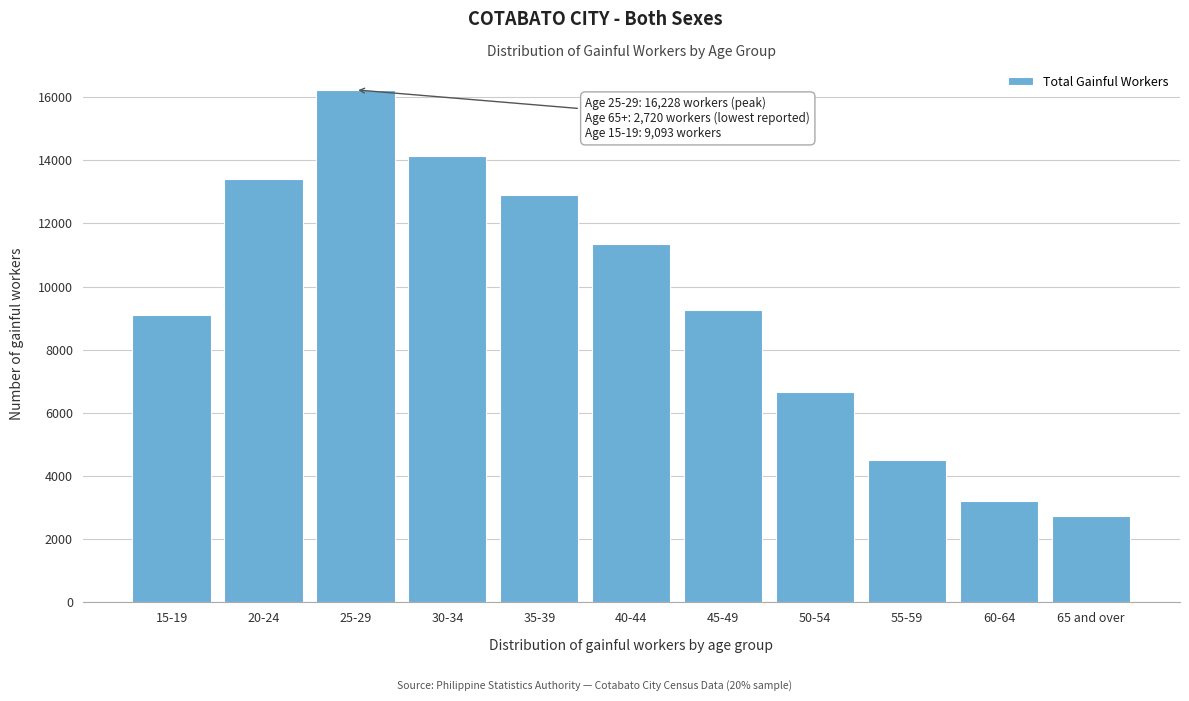

Reading left to right, transcribe all the data shown in this chart.

9093	13391	16228	14130	12904	11349	9242	6660	4513	3221	2720